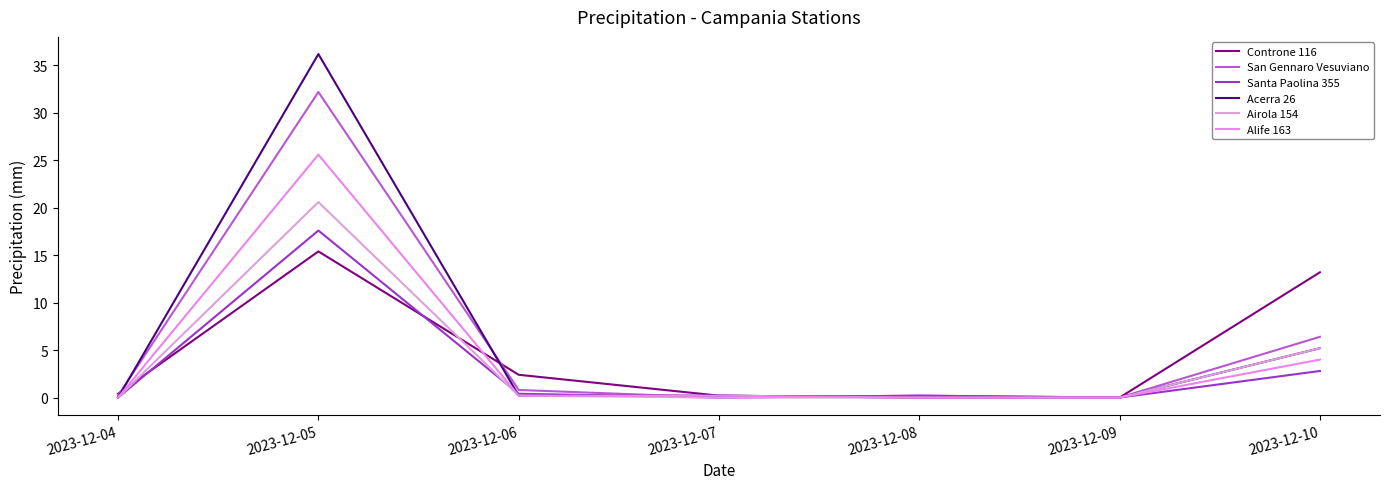

At which label is Acerra 26 closest to 18?

2023-12-10